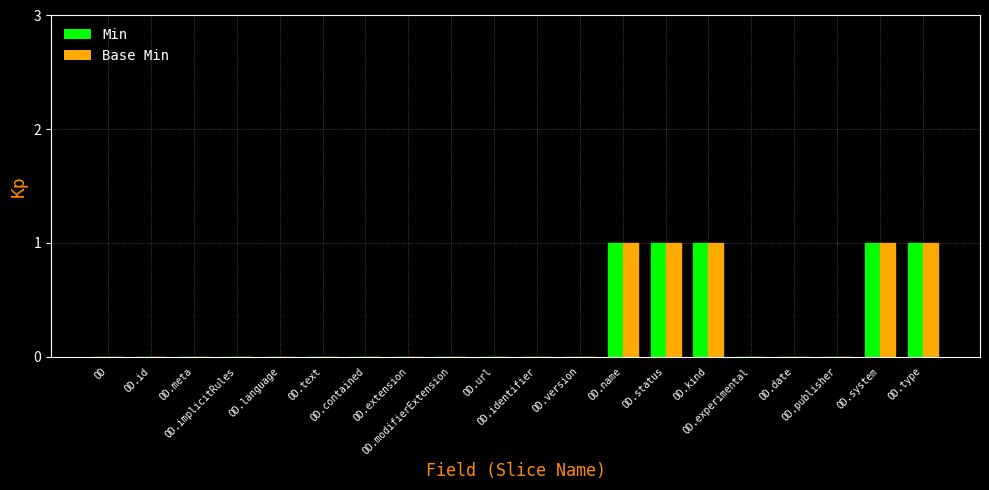

What is the sum of all Min values?

5